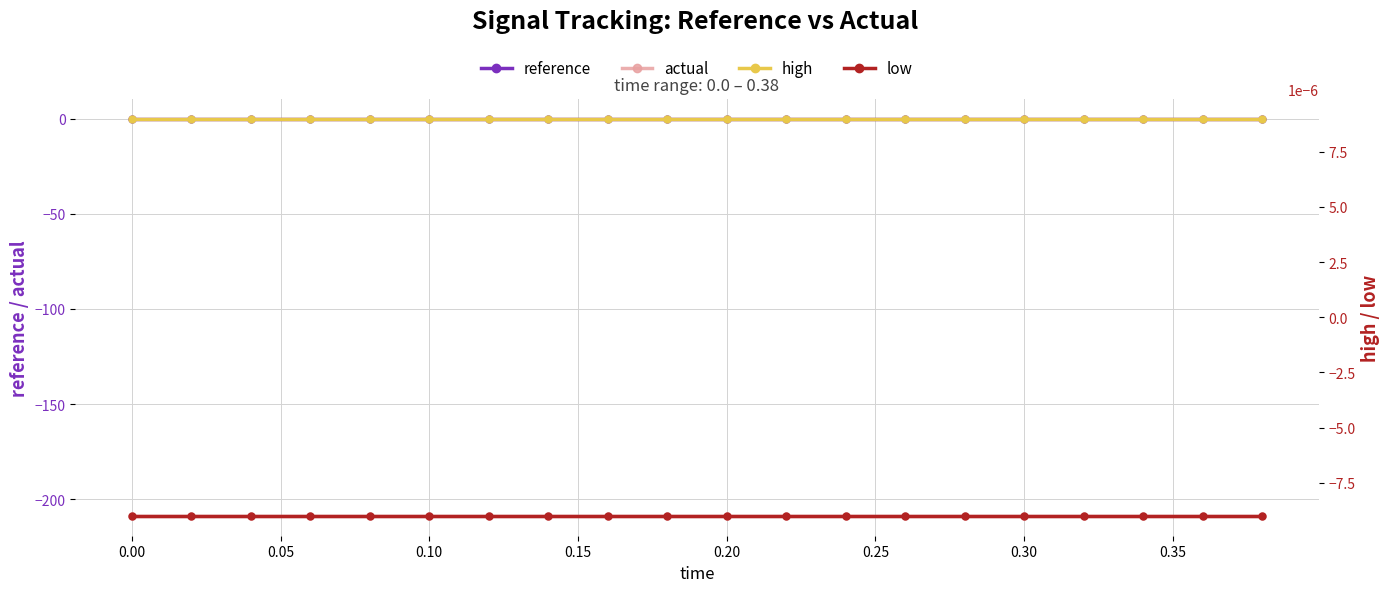

What are all the series names shown in the legend?

reference, actual, high, low